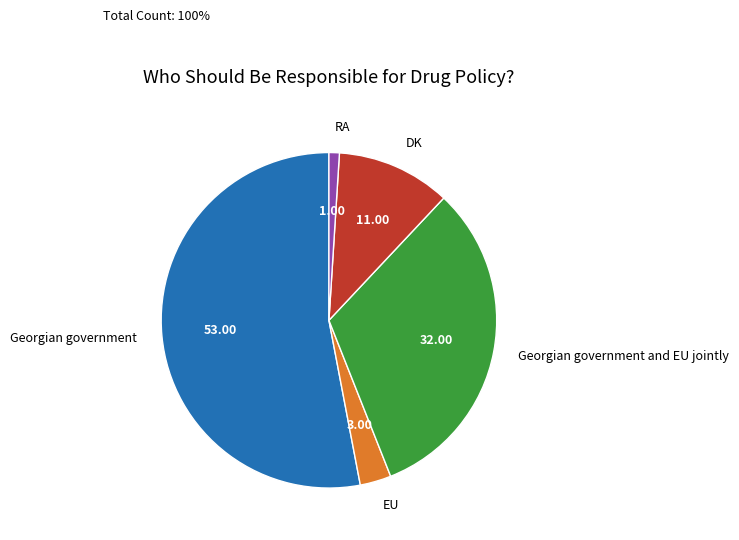

Does any single category account for the majority?

Yes